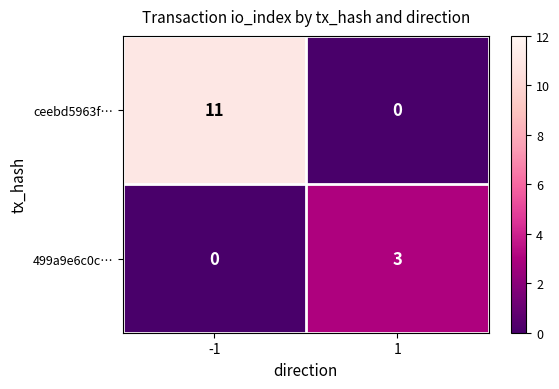

What is the sum of all 499a9e6c0c… values?

3